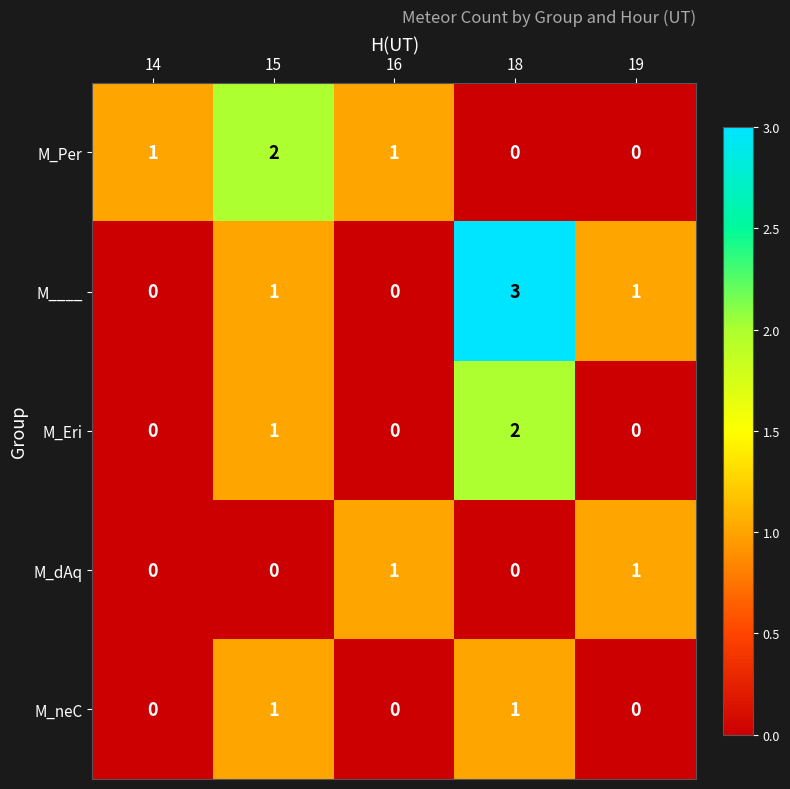

At which label is M_dAq closest to 0?

14